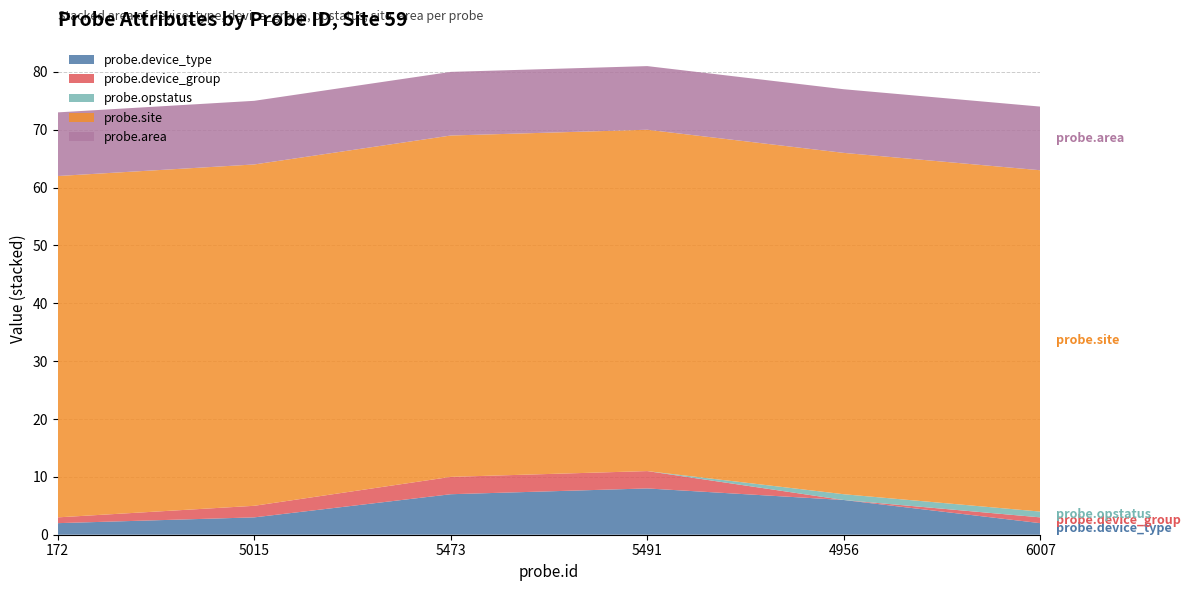

Reading left to right, list all the values displayed in this chart.

probe.device_type: 2	3	7	8	6	2
probe.device_group: 1	2	3	3	0	1
probe.opstatus: 0	0	0	0	1	1
probe.site: 59	59	59	59	59	59
probe.area: 11	11	11	11	11	11